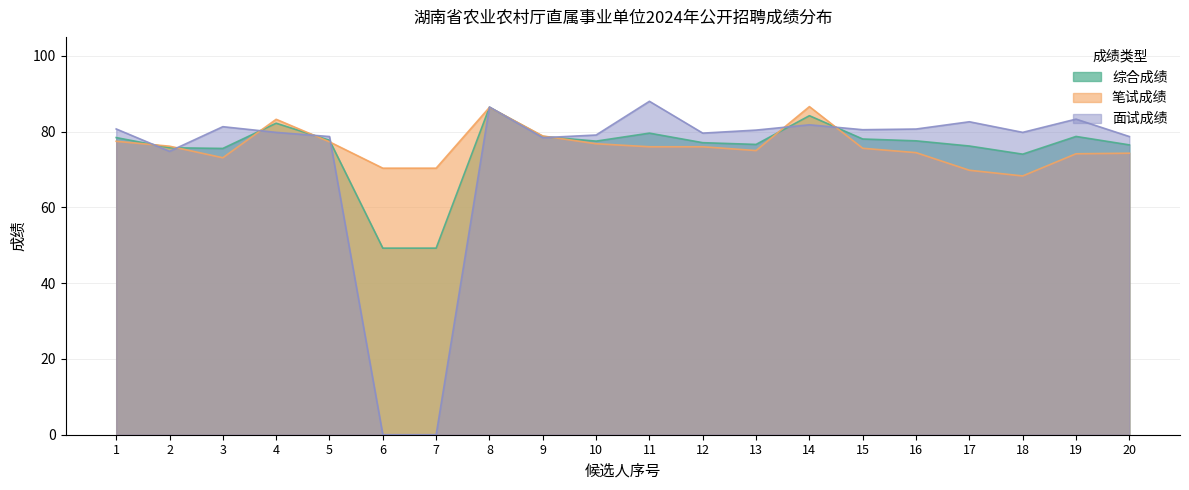

The 综合成绩 series shows 77.1 at 12. True or false?

True